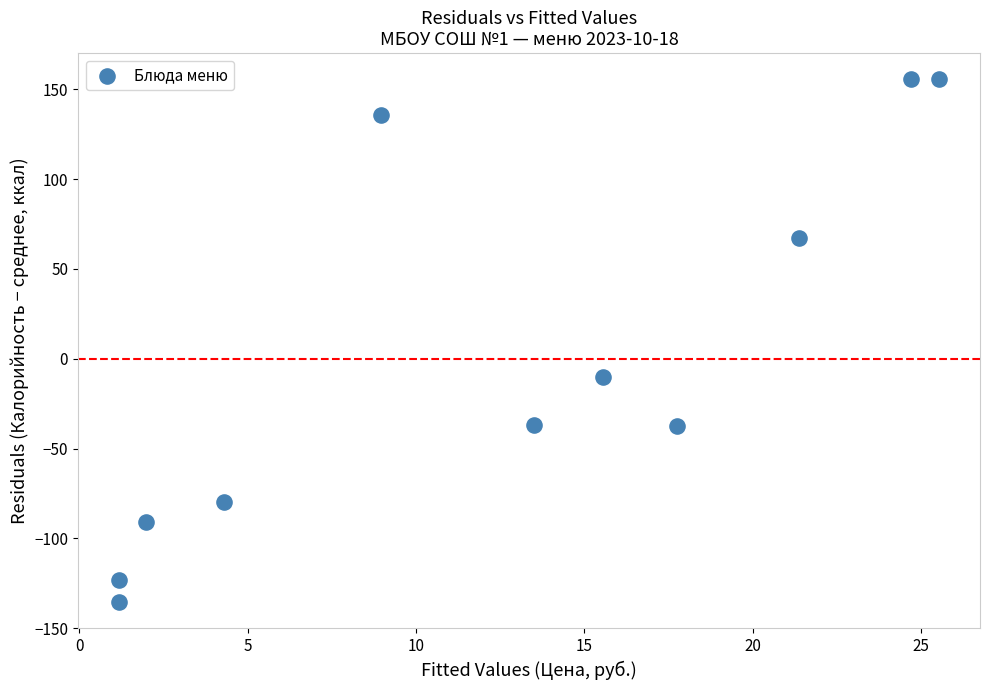

What is the range of Y values (max minus min)?

291.2